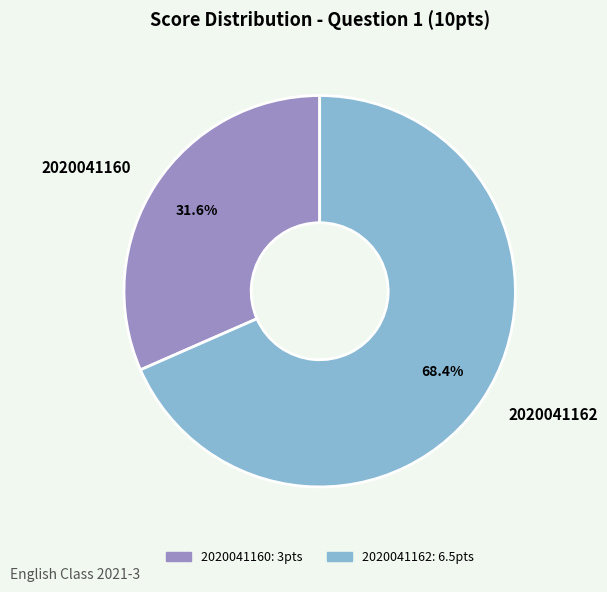

How many slices are in this pie chart?

2